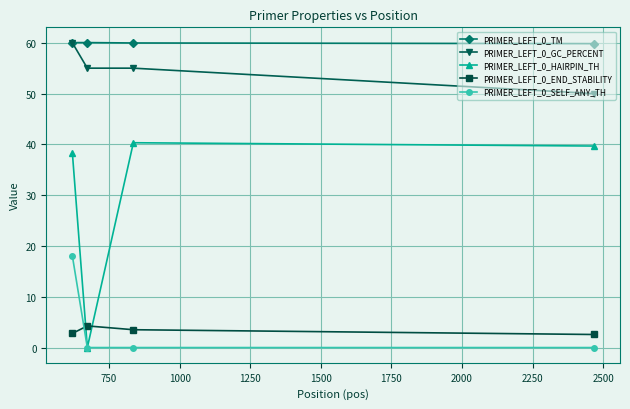

Which series has the widest spread of values?

PRIMER_LEFT_0_HAIRPIN_TH